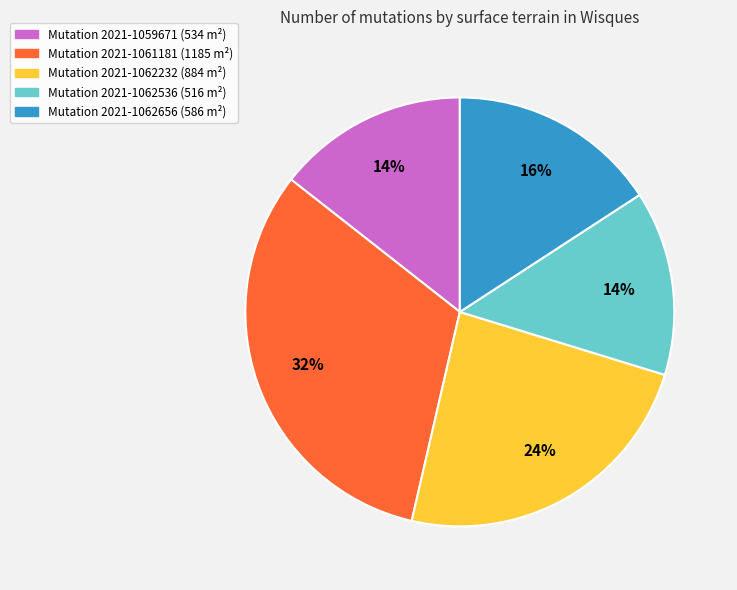

Combined, do Mutation 2021-1062656 (586 m²) and Mutation 2021-1061181 (1185 m²) account for over 50%?

No